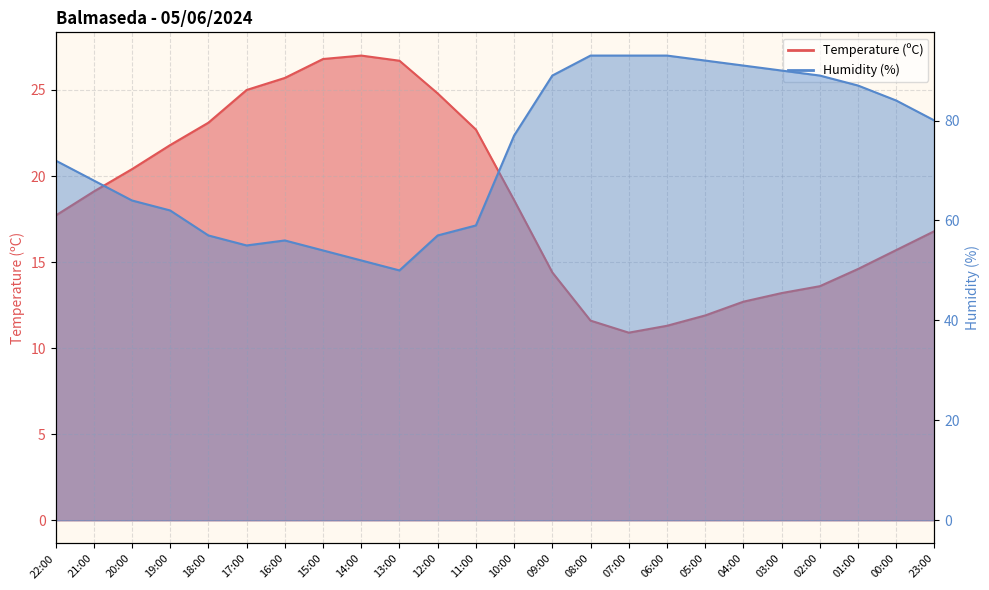

What is the difference between the maximum and second lowest values in the Humidity (%) series?

41.0